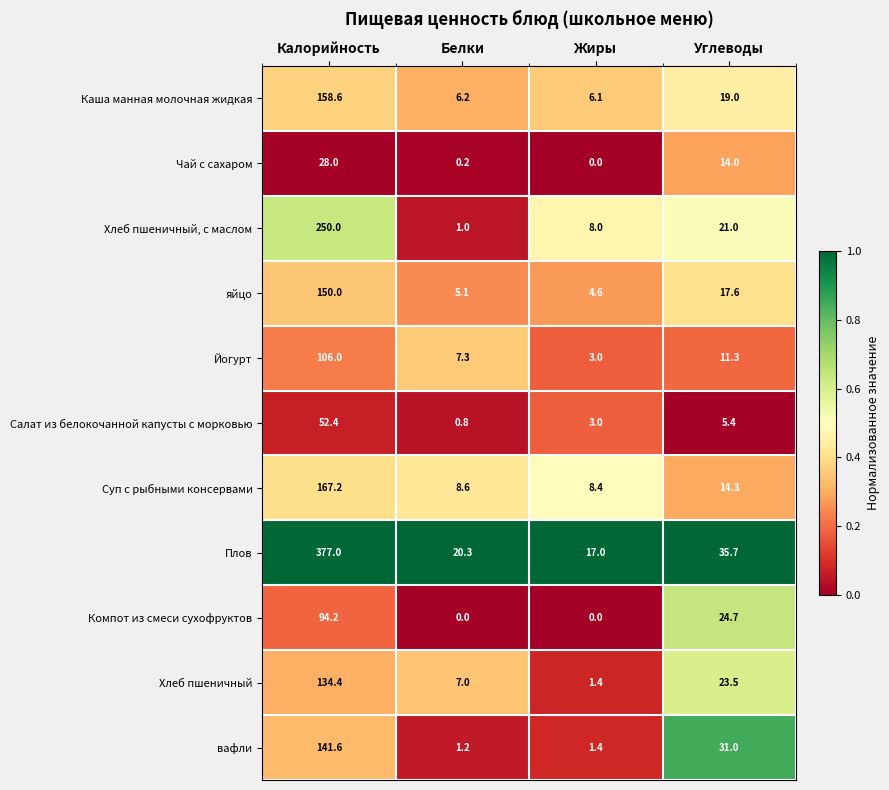

What is the sum of the Йогурт values at Белки and Углеводы?

18.6